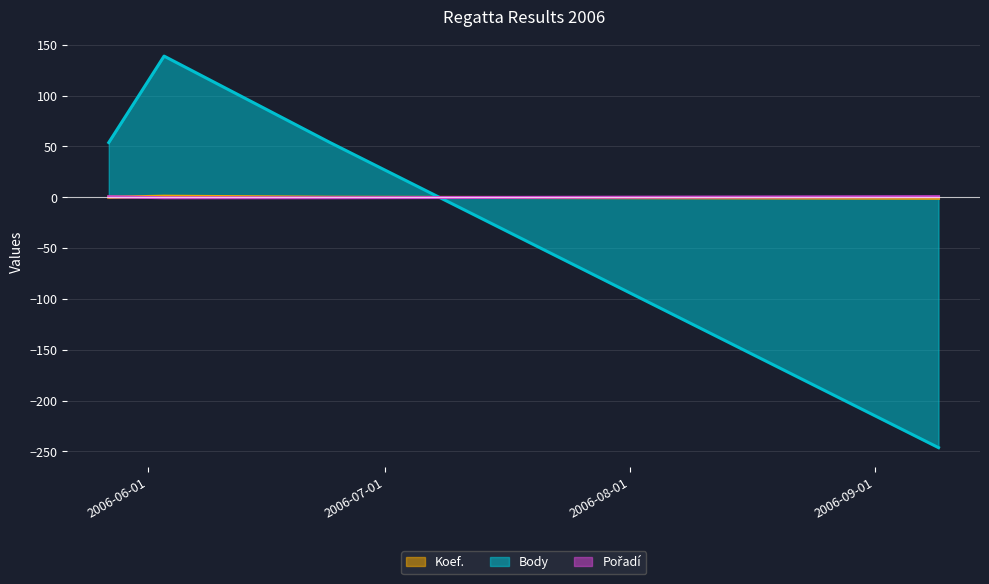

What is the label of the 3rd point from the left?

2006-06-24